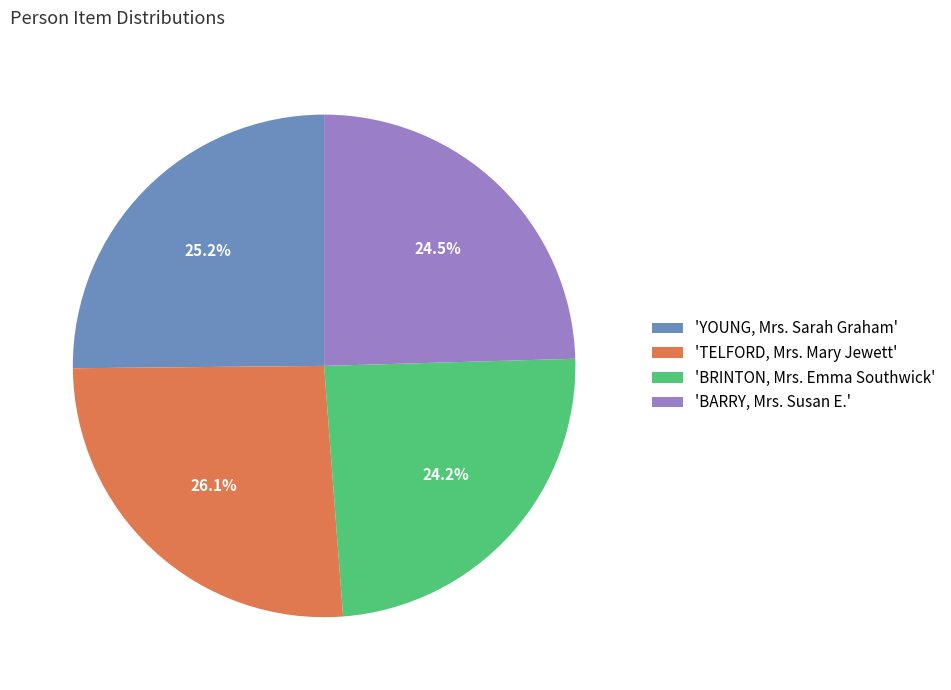

To the nearest percent, what is the difference between the largest and smallest slice percentages?

2%